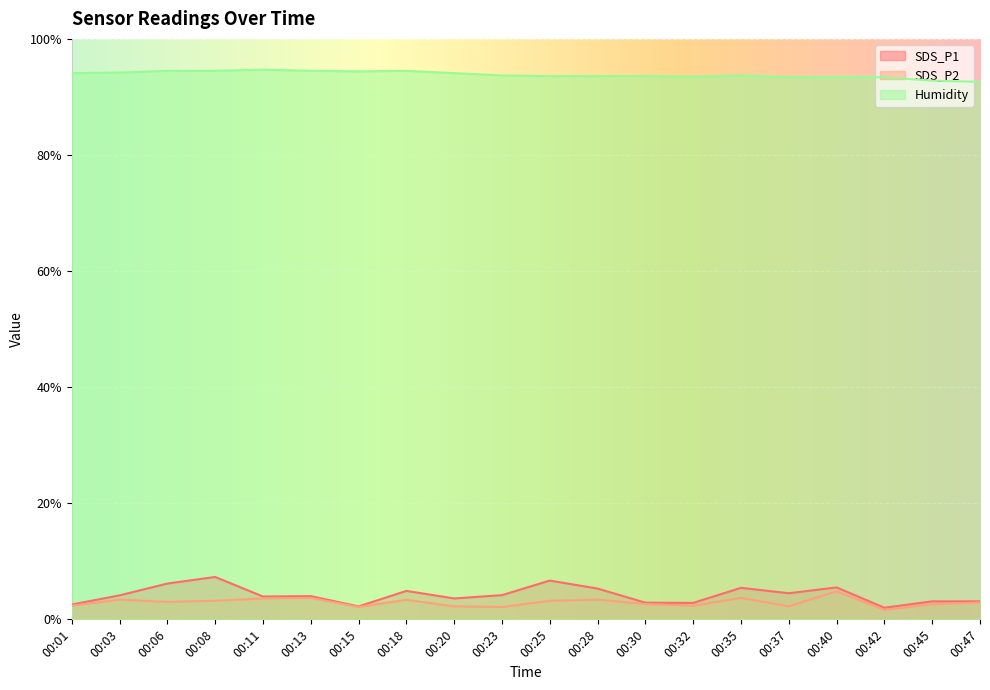

At which category is the sum across all series the highest?

00:08